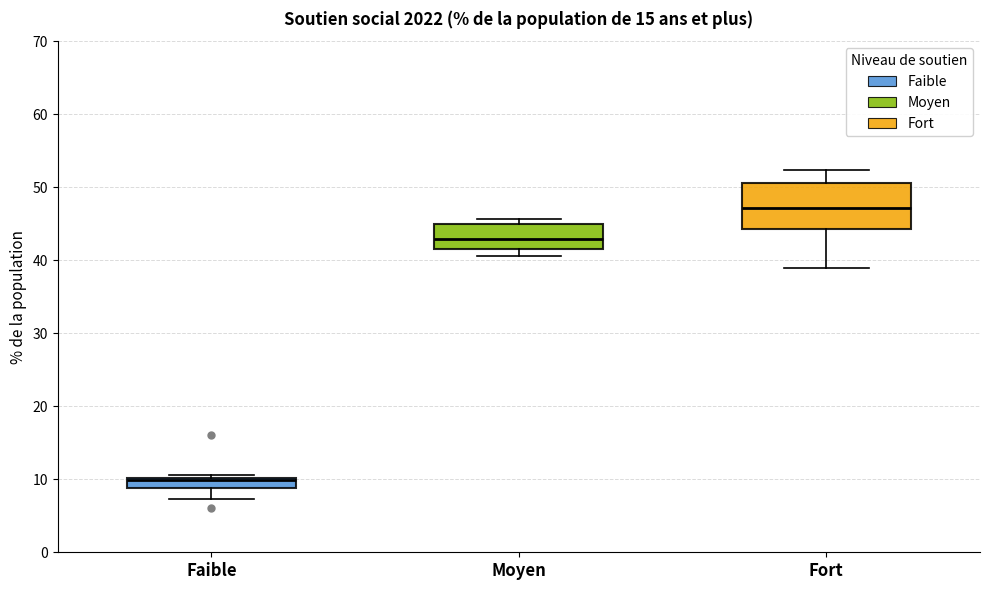

Where is the lower edge of the box for Fort on the y-axis? The values are not printed on the chart, so give them approximately, as read against the axis.

44